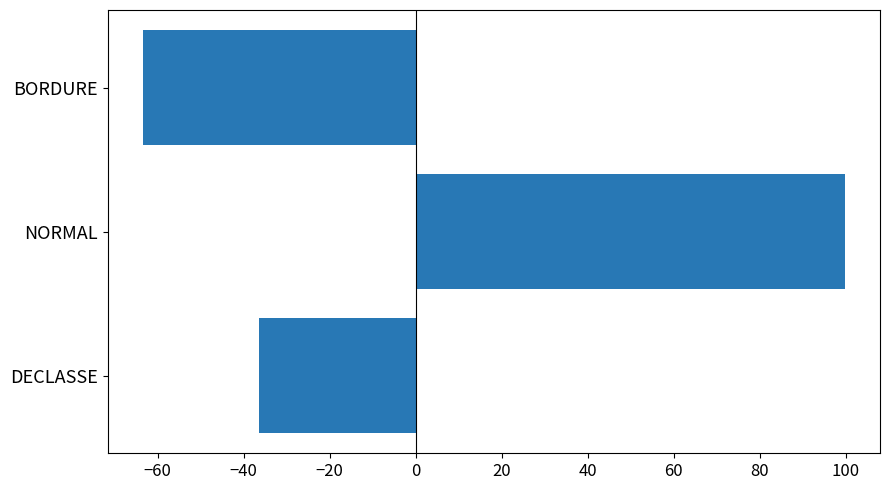

What is the minimum value shown in the chart?

-63.5